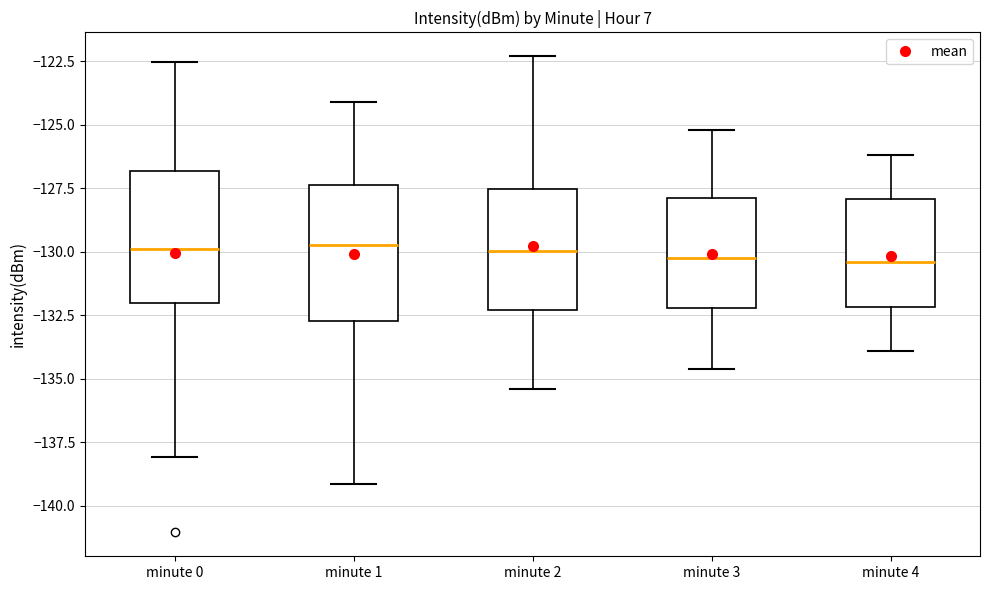

Where is the upper edge of the box for minute 3 on the y-axis? The values are not printed on the chart, so give them approximately, as read against the axis.

-128.0